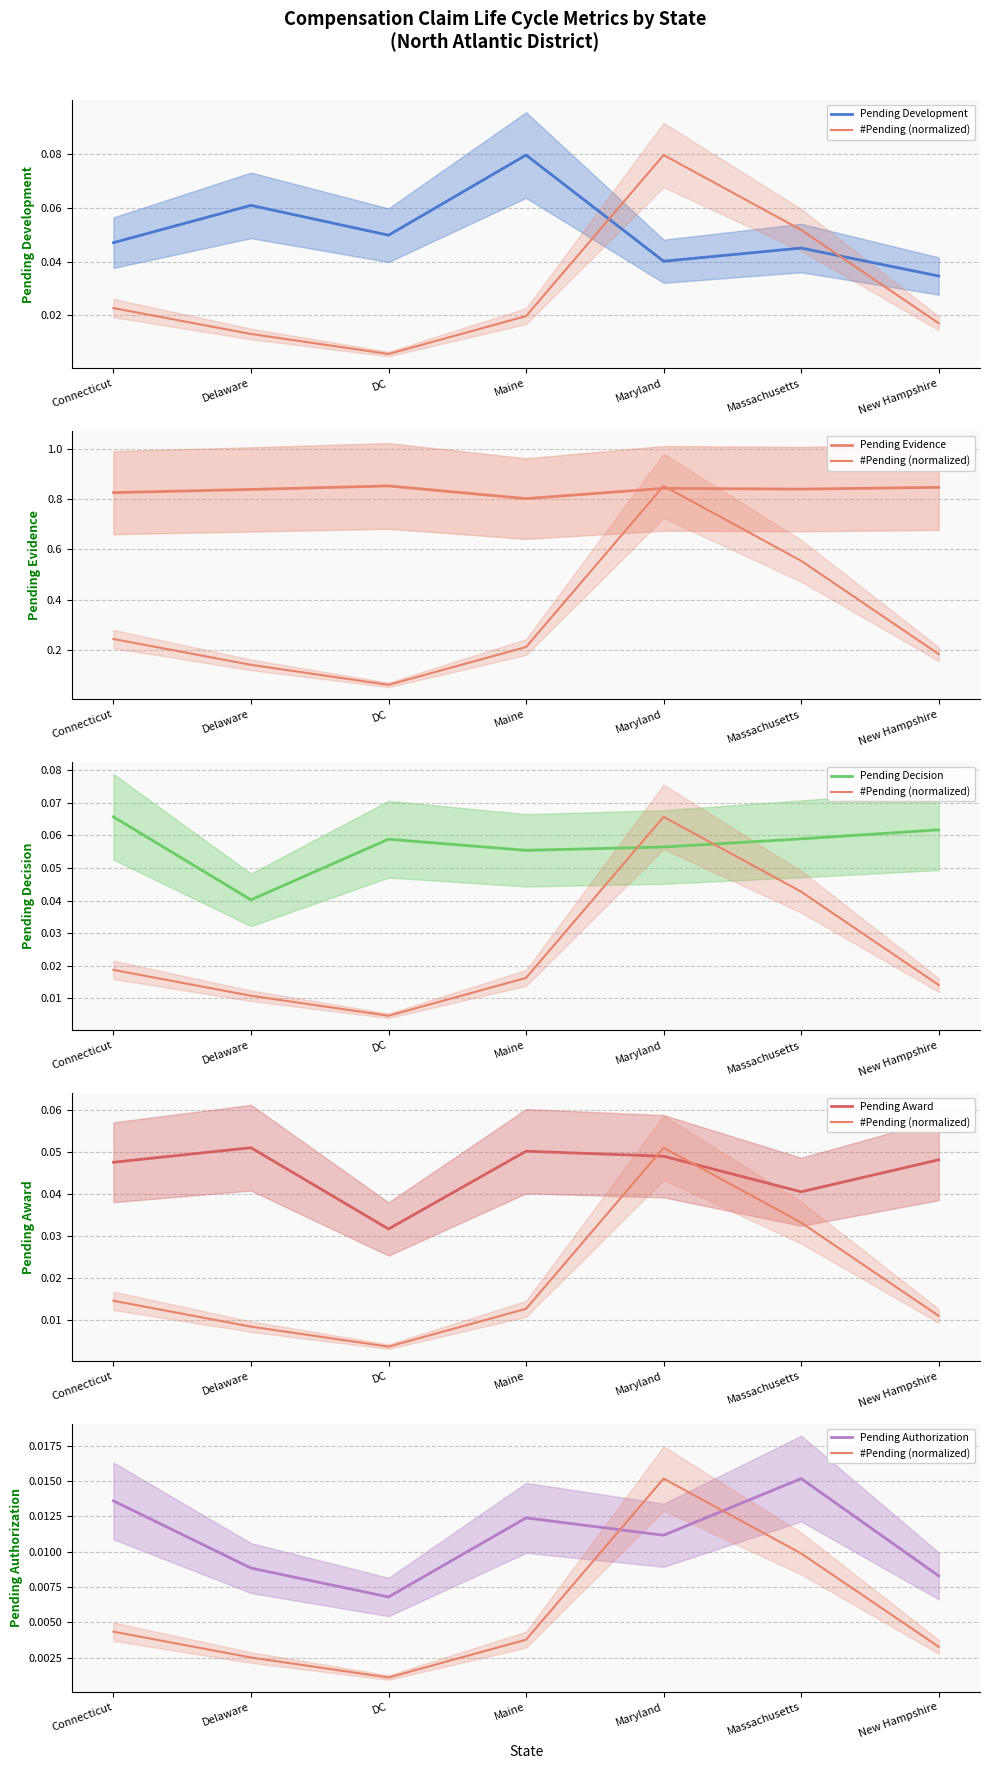

What is the label of the 7th point from the right?

Connecticut